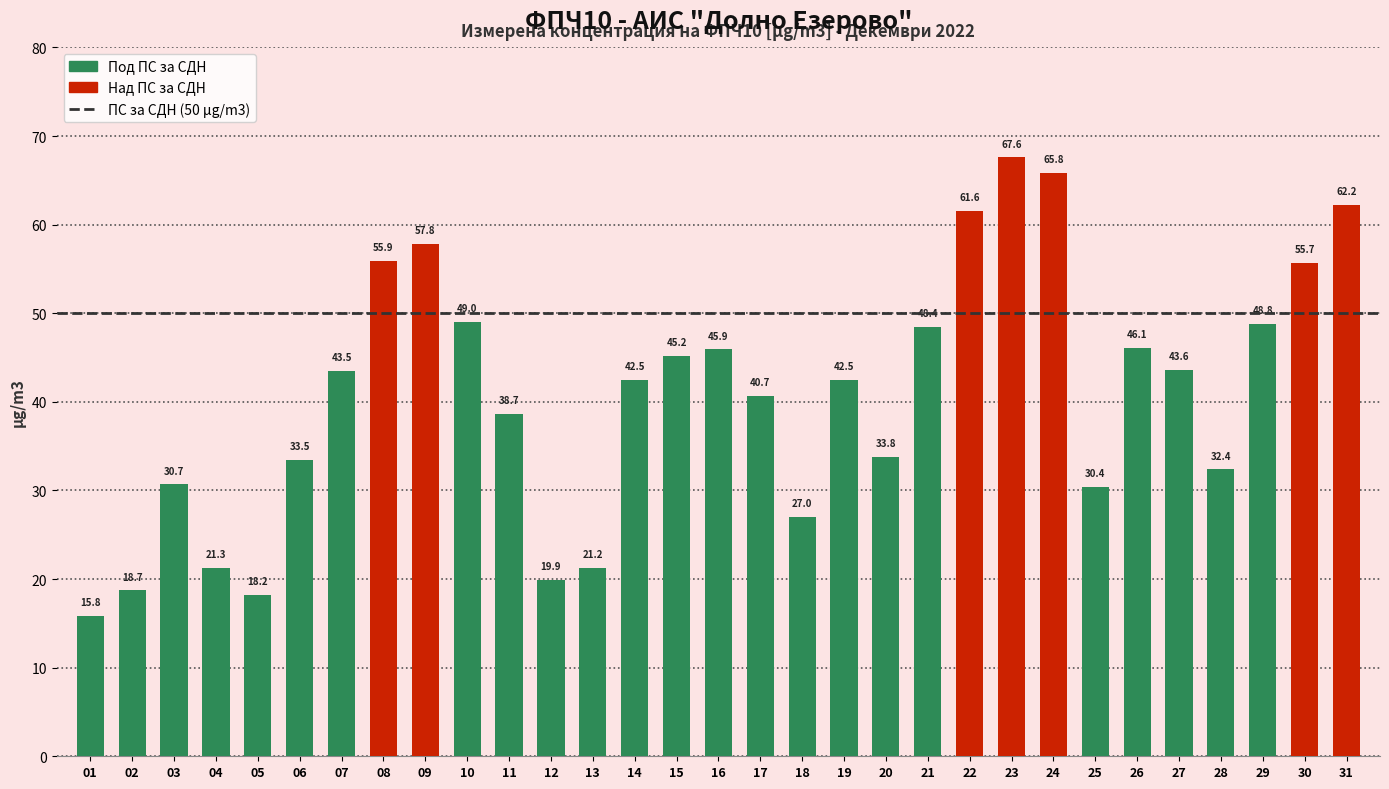

Between 10 and 14, which is larger?

10